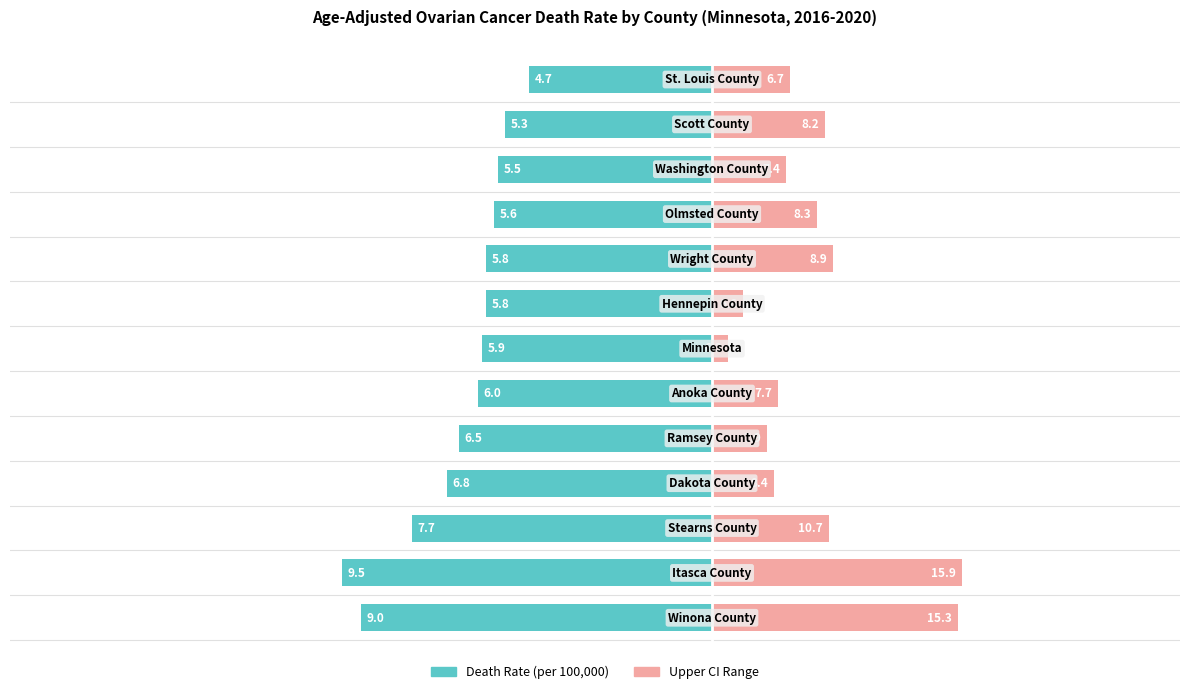

What is the minimum value for Upper CI Range?

0.4